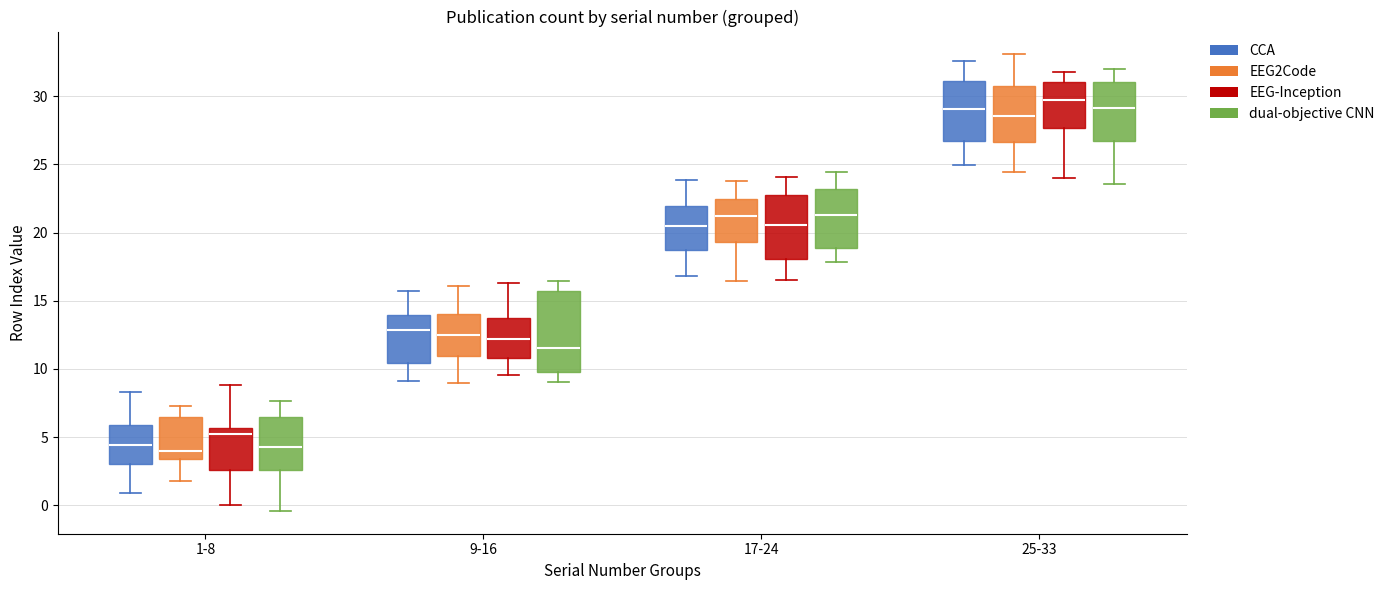

Comparing the boxes themselves (not the whiskers), which one is the tallest?

9-16 (dual-objective CNN)